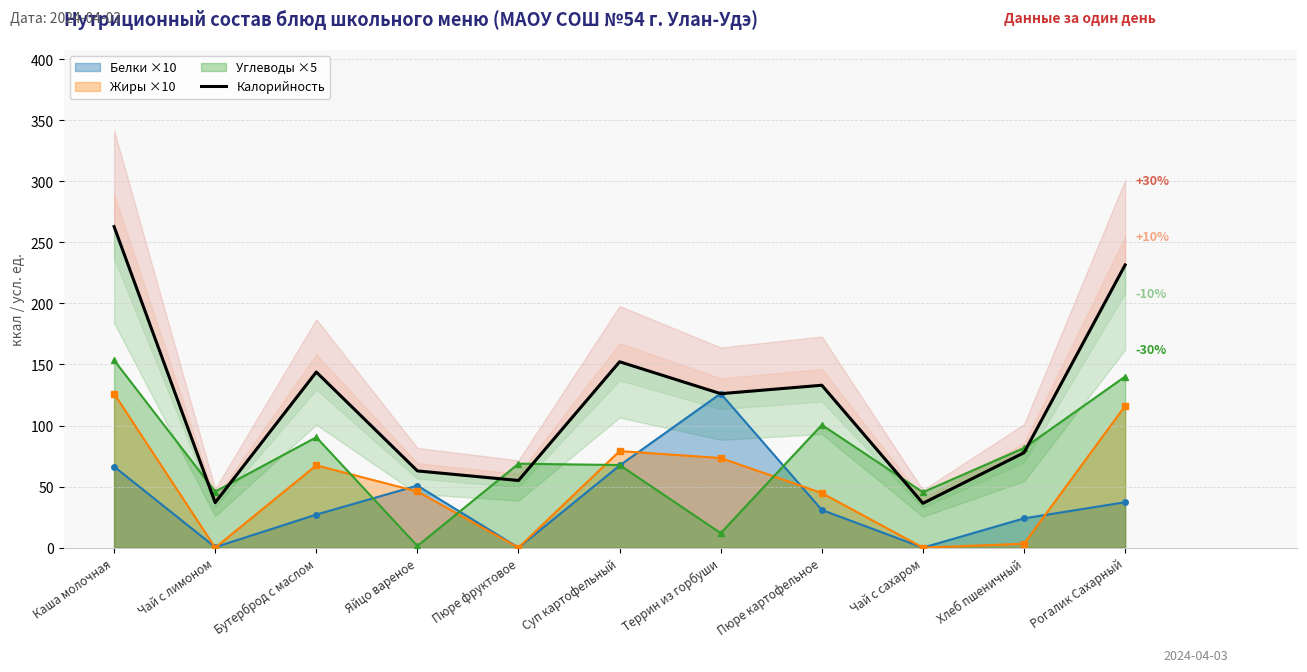

The value of Жиры ×10 at Бутерброд с маслом is 67.4. True or false?

True